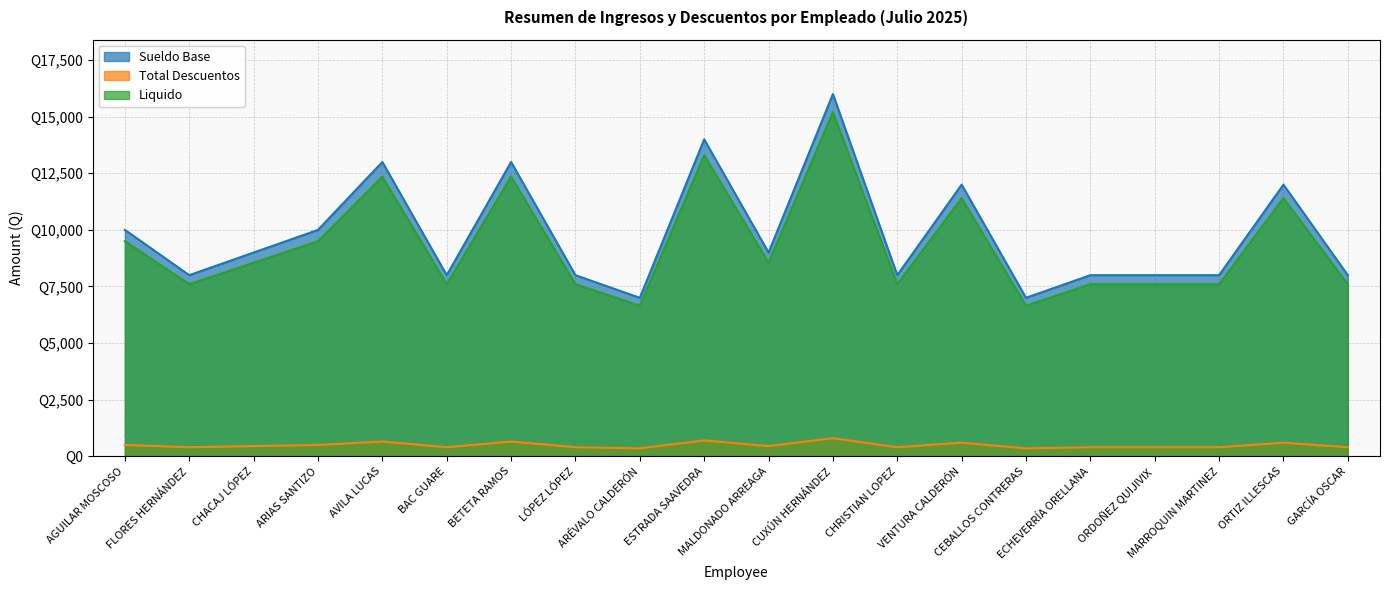

At CEBALLOS CONTRERAS, list the series in order from largest to smallest.

Sueldo Base, Liquido, Total Descuentos